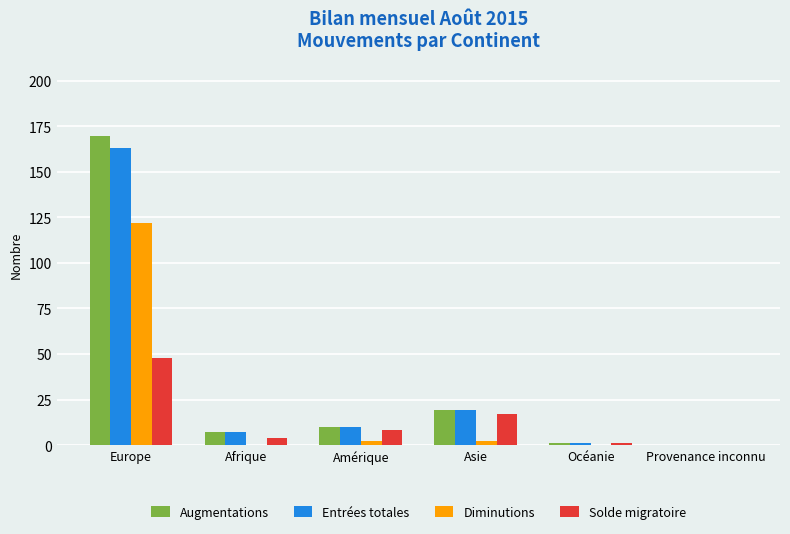

What is the average value of the Diminutions series?

21